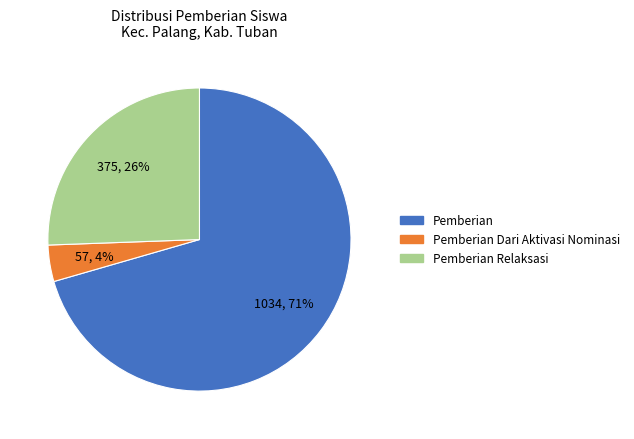

Is there any slice that represents more than half of the pie?

Yes